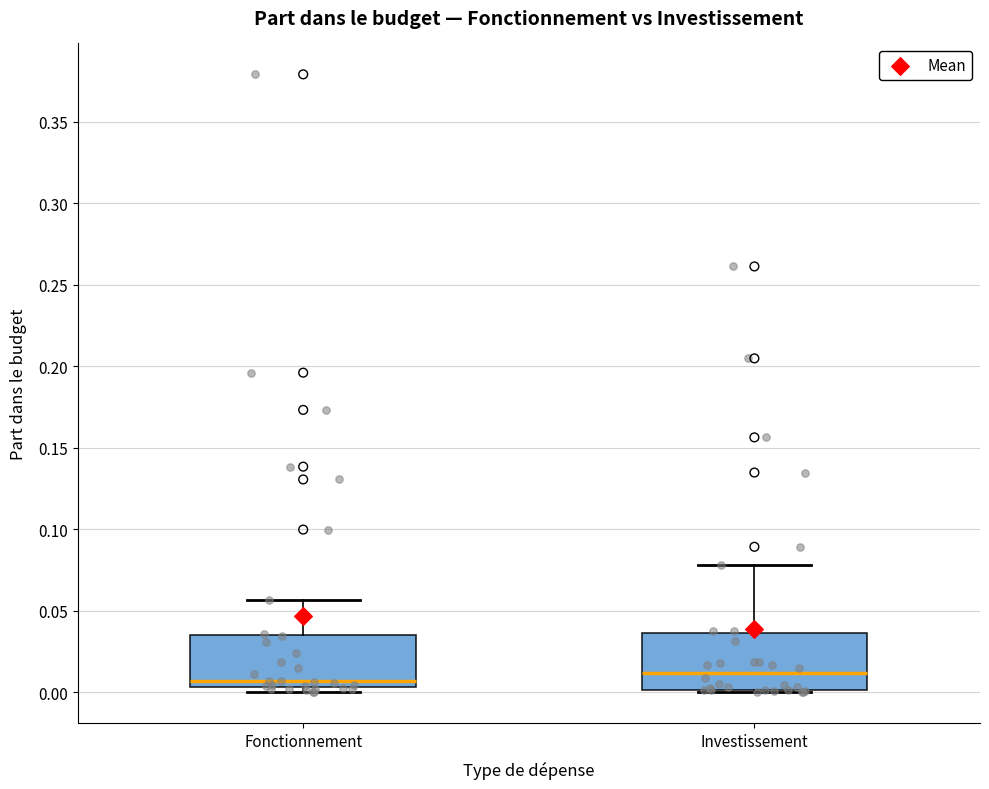

Reading left to right, read every box against the y-axis: the position of its median line, the range the box covers, and the ends of its whiskers. The values are not printed on the chart, so give them approximately, as read against the axis.

Fonctionnement: median 0.005 (just above the box's lower edge), box 0.005 to 0.035, whiskers 0.000 to 0.055
Investissement: median 0.010, box 0.000 to 0.035, whiskers 0.000 (just below the box's lower edge) to 0.080